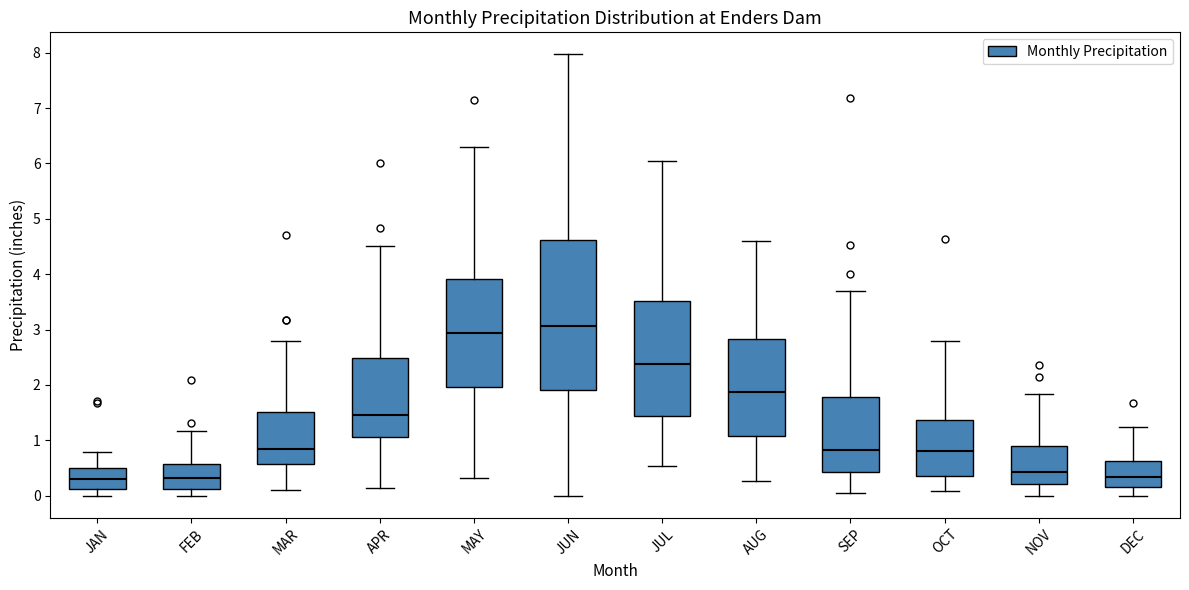

Where does the upper whisker of the box for JUL end on the y-axis? The values are not printed on the chart, so give them approximately, as read against the axis.

6.0